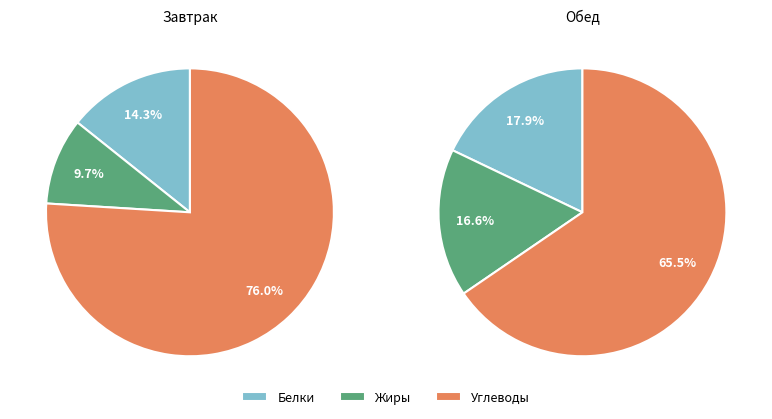

Does Обед represent more than half of the total?

Yes